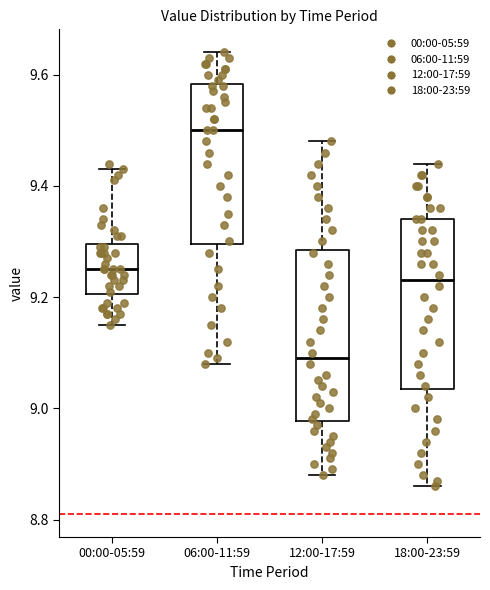

Which box's median line is the lowest?

12:00-17:59